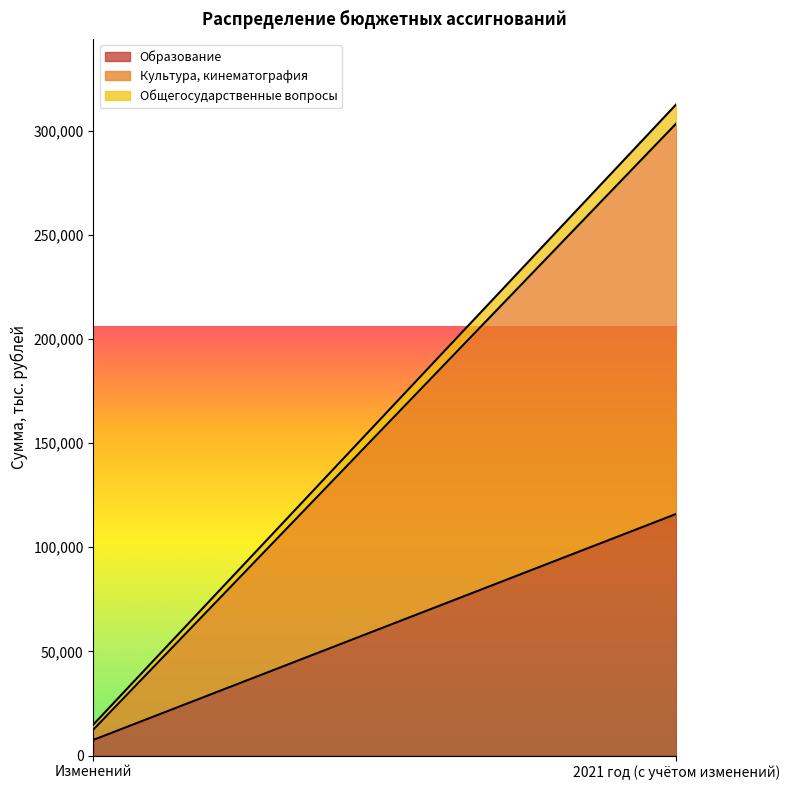

At how many categories does at least one series exceed 80080?

1